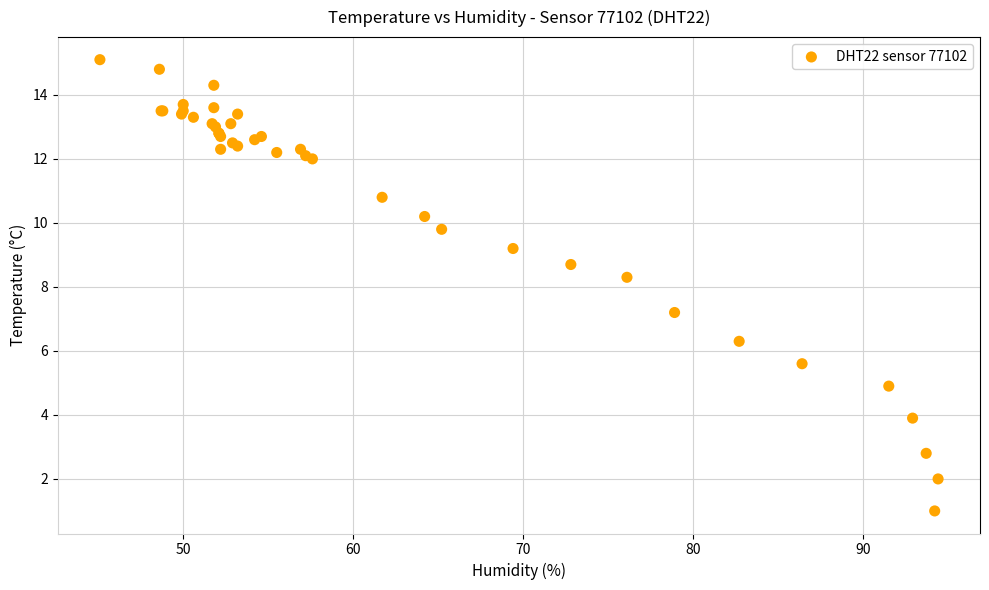

What Y value in the scatter plot is closest to 8?

8.3